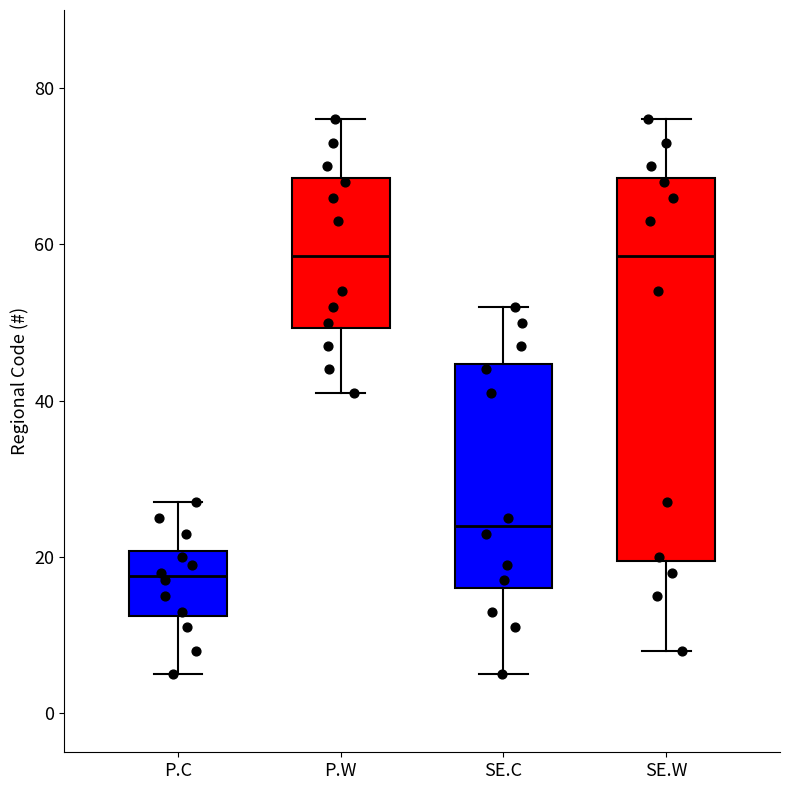

Which box's median line is the lowest?

P.C